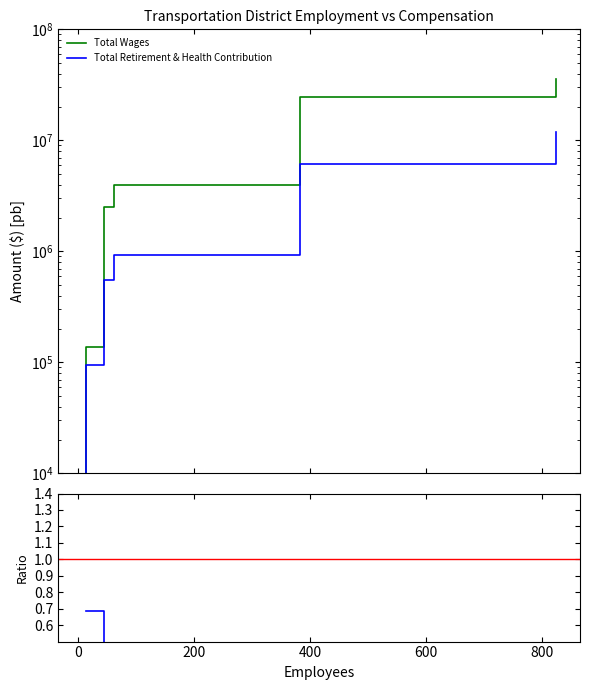

True or false: Total Retirement & Health Contribution and Total Wages intersect in this chart.

False